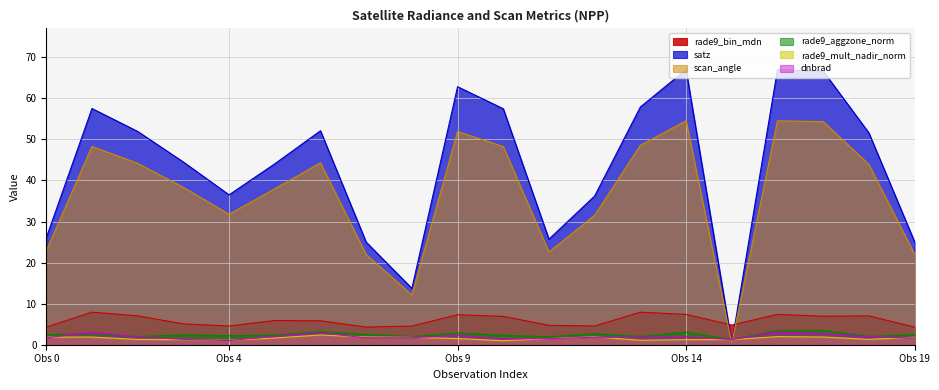

Is the value of scan_angle at Obs 14 greater than the value of satz at Obs 0?

Yes